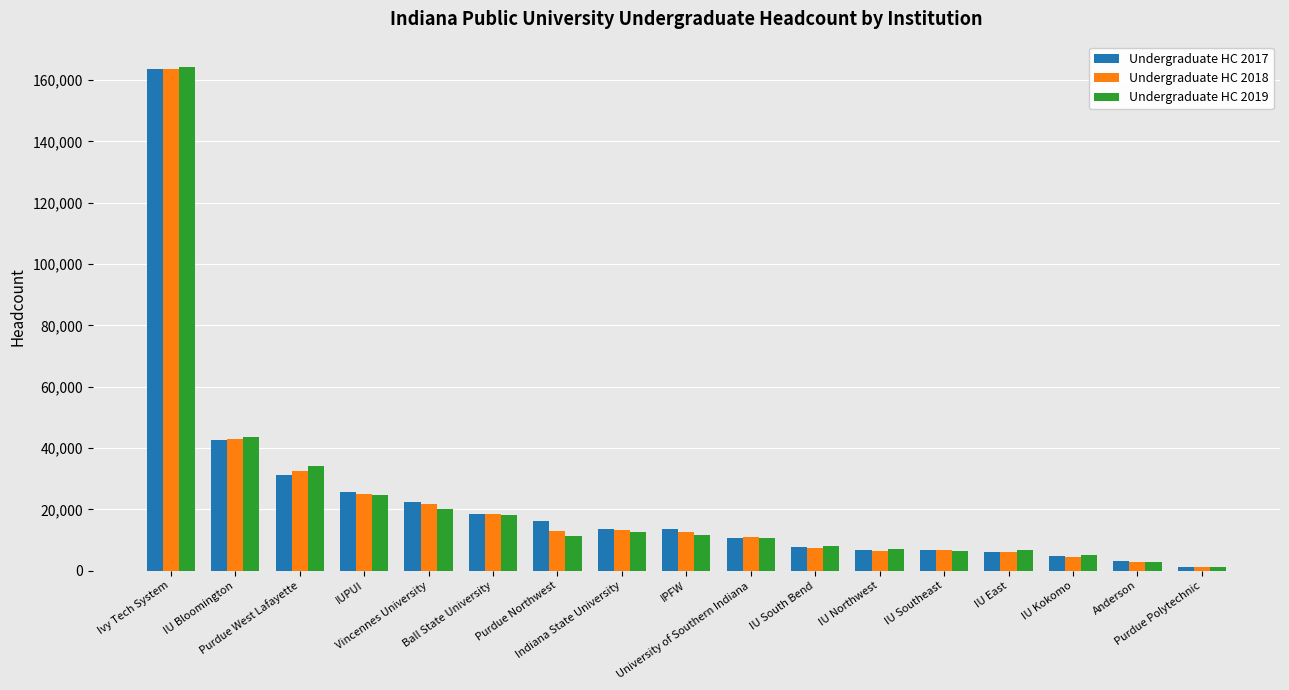

What are all the series names shown in the legend?

Undergraduate HC 2017, Undergraduate HC 2018, Undergraduate HC 2019